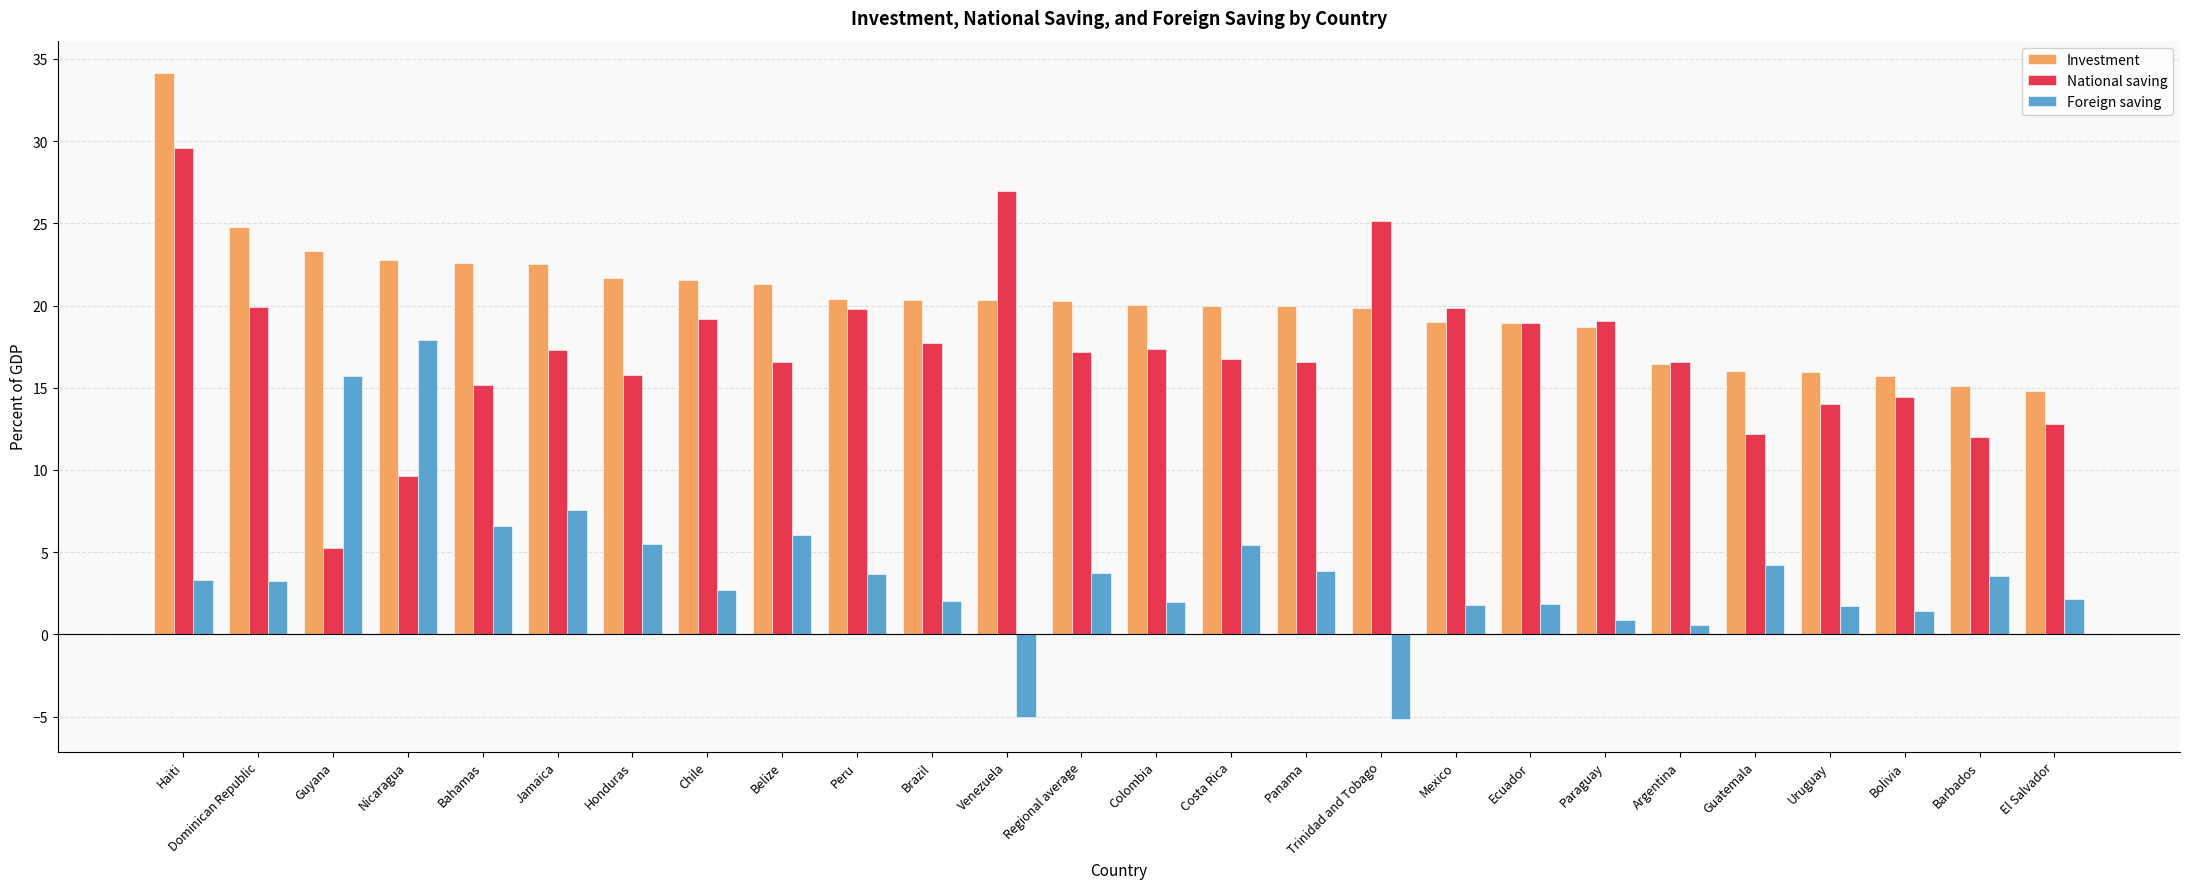

What is the difference between the second highest and second lowest values in the National saving series?

17.3